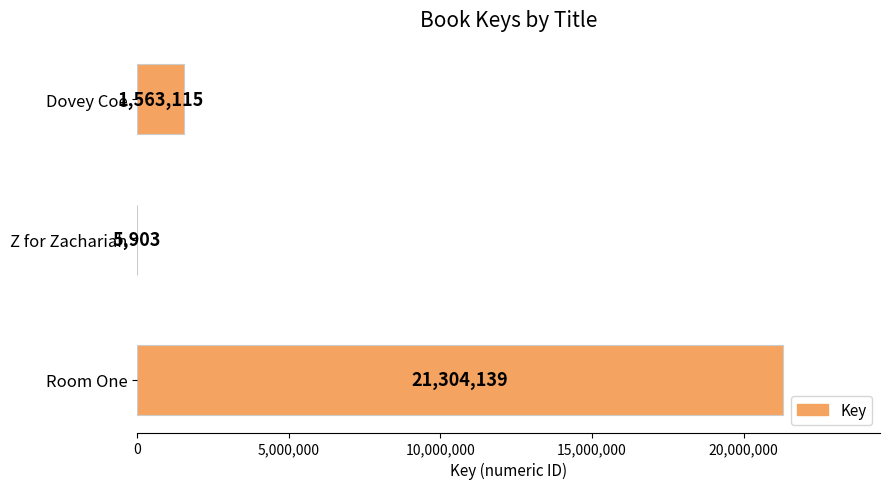

Is it true that the value at Room One is 32078808?

False